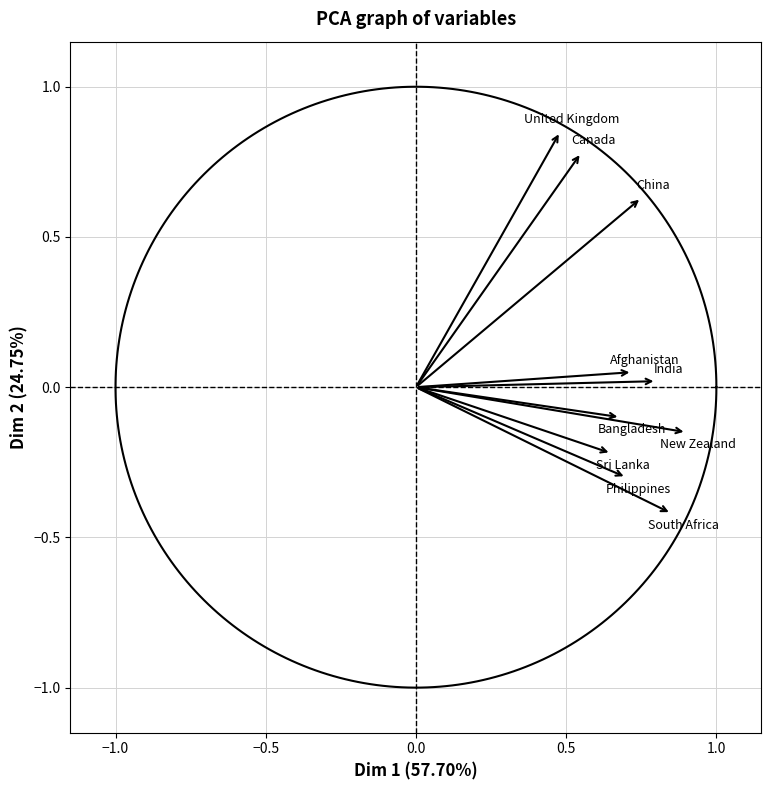

What is the average X value?

0.7